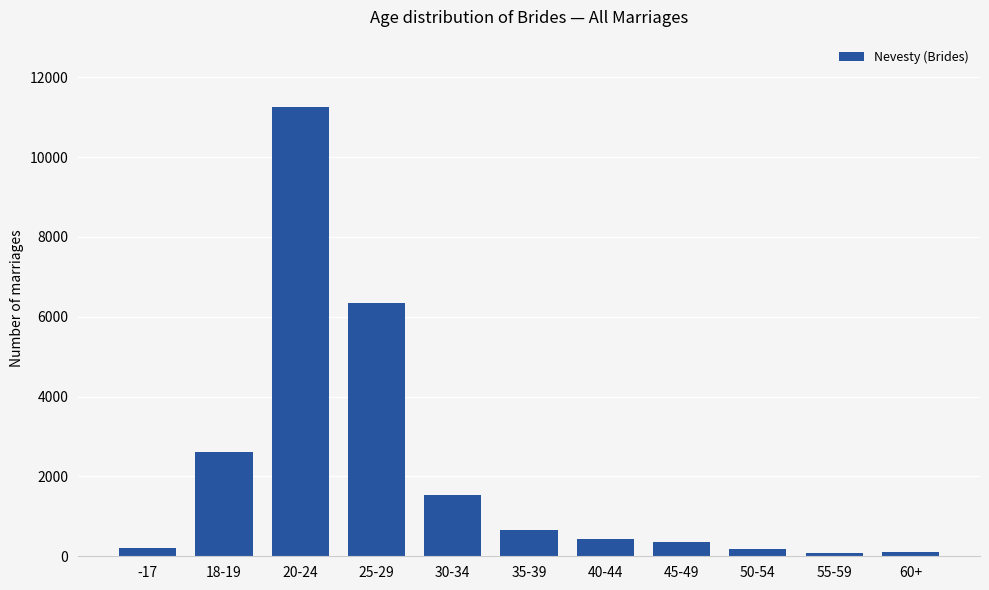

What is the difference between the second highest and minimum values?

6244